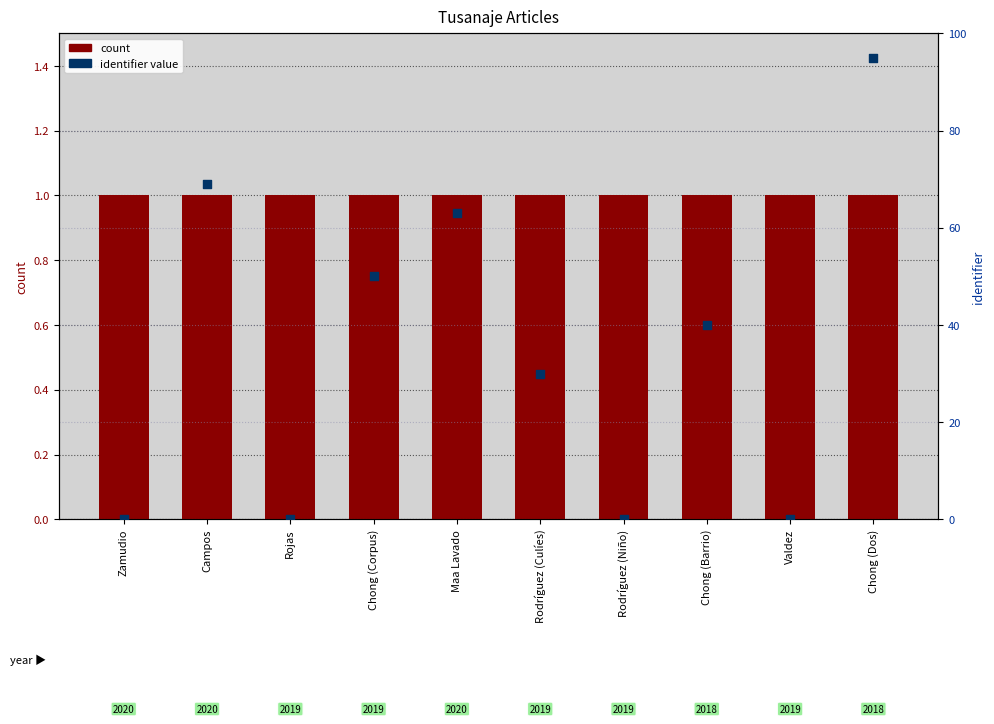

Which series has the largest Y range (max minus min)?

identifier value